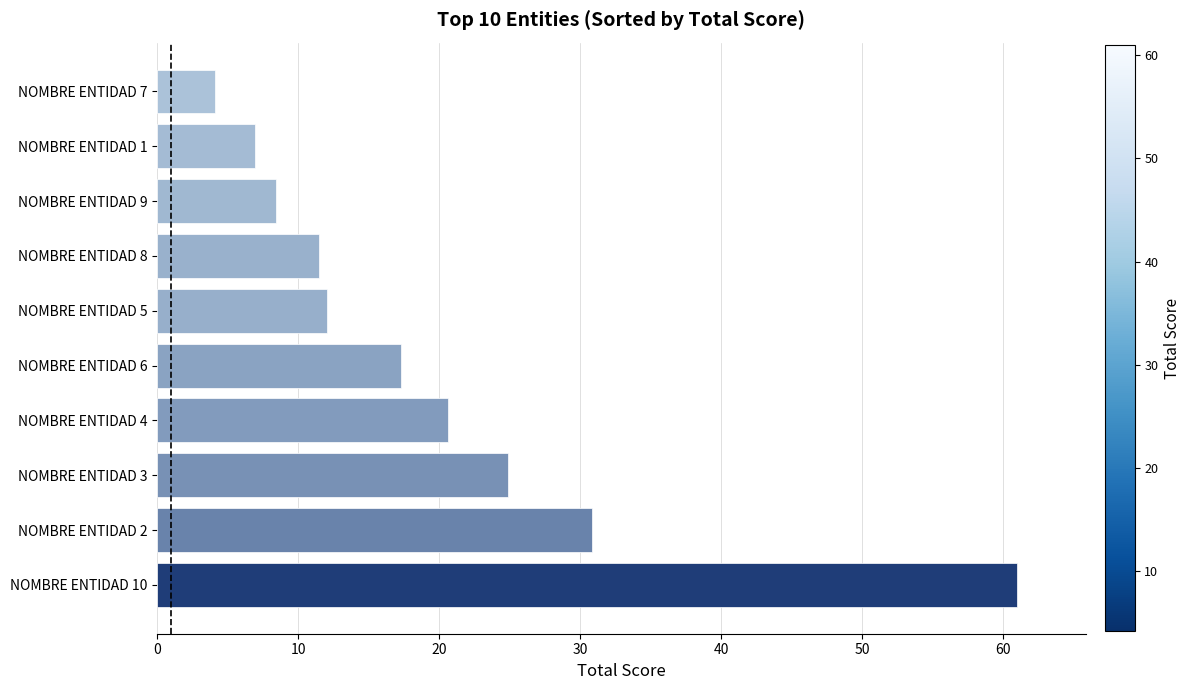

What is the smallest value displayed?

4.1